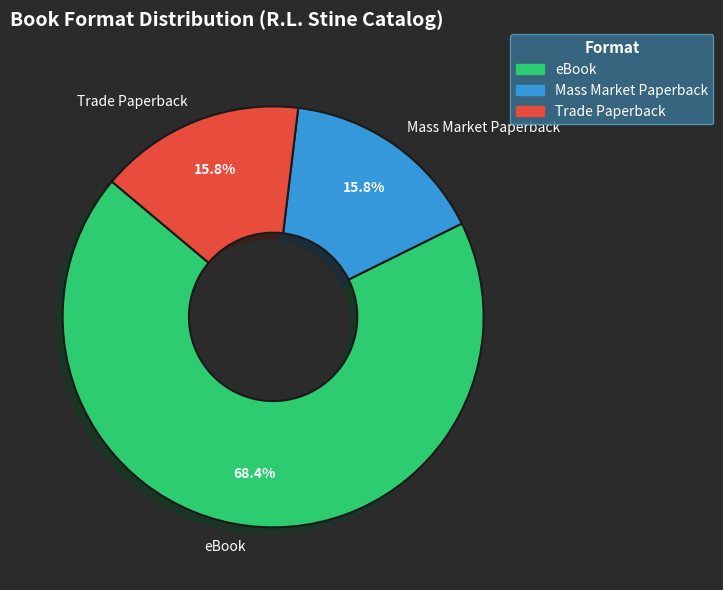

Count the number of slices in the pie.

3